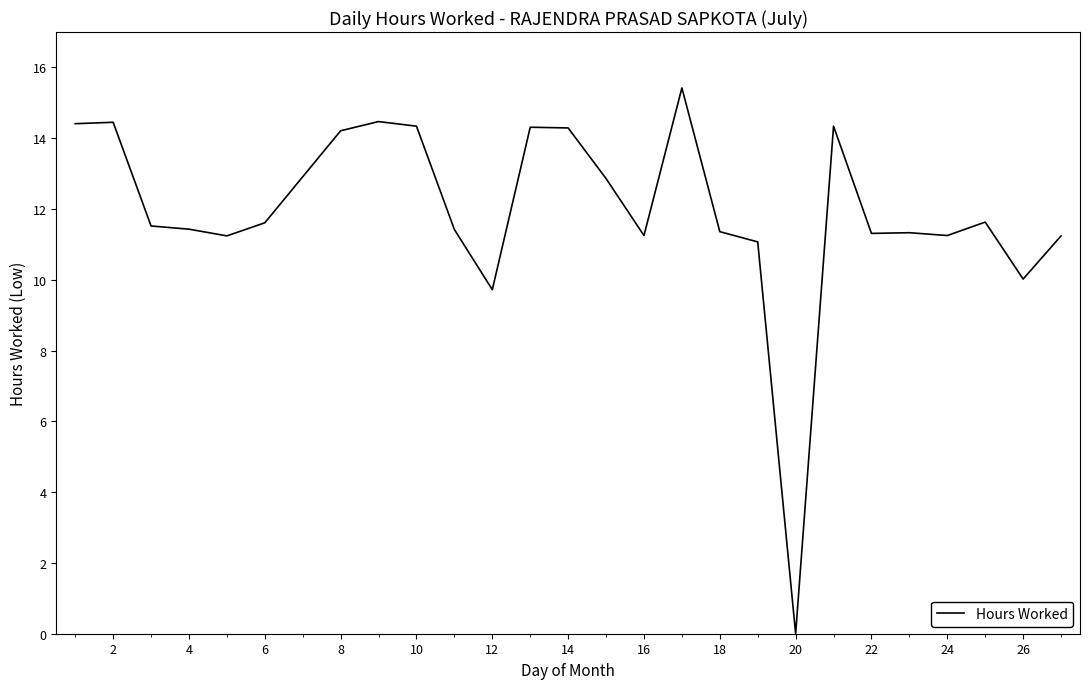

What is the greatest value displayed?

15.4